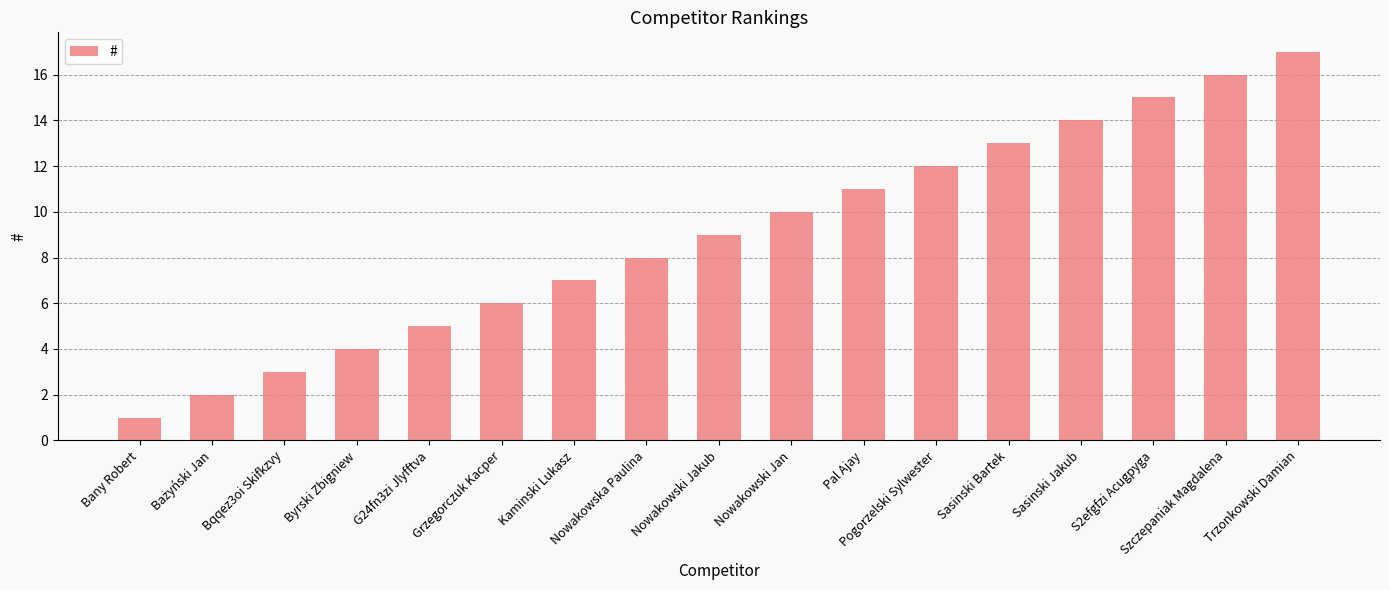

True or false: the data shows 7 at Trzonkowski Damian.

False